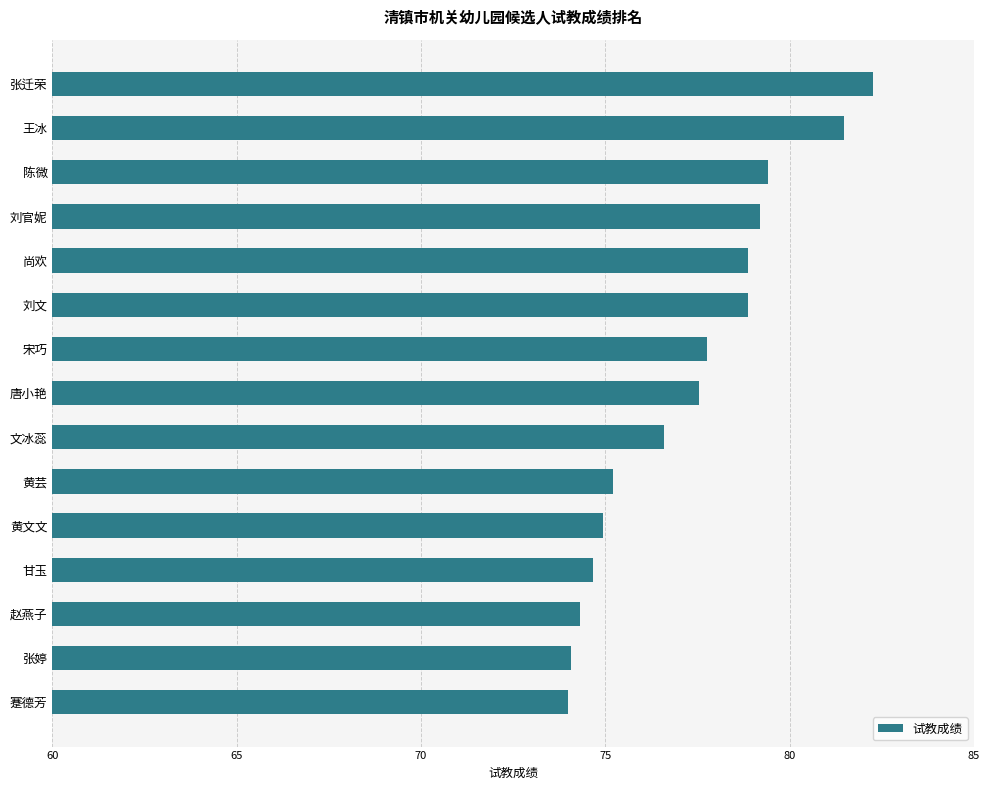

Are the bars horizontal?

Yes